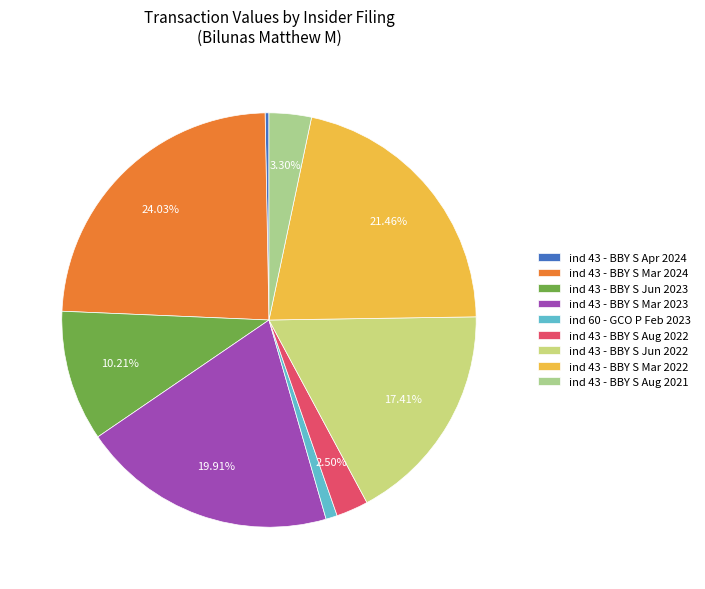

Count the number of slices in the pie.

9